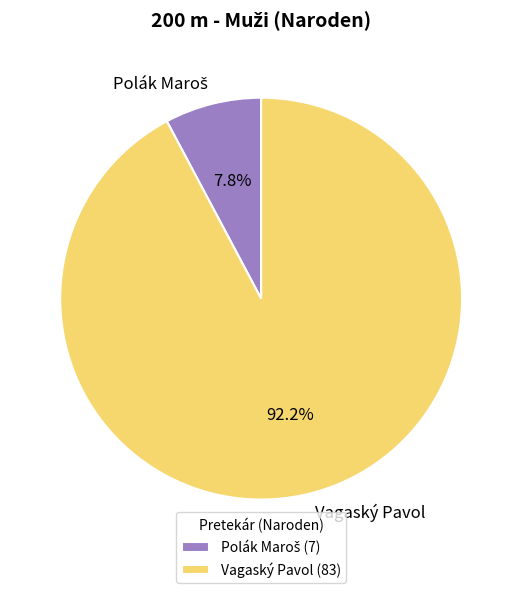

Does any single category account for the majority?

Yes